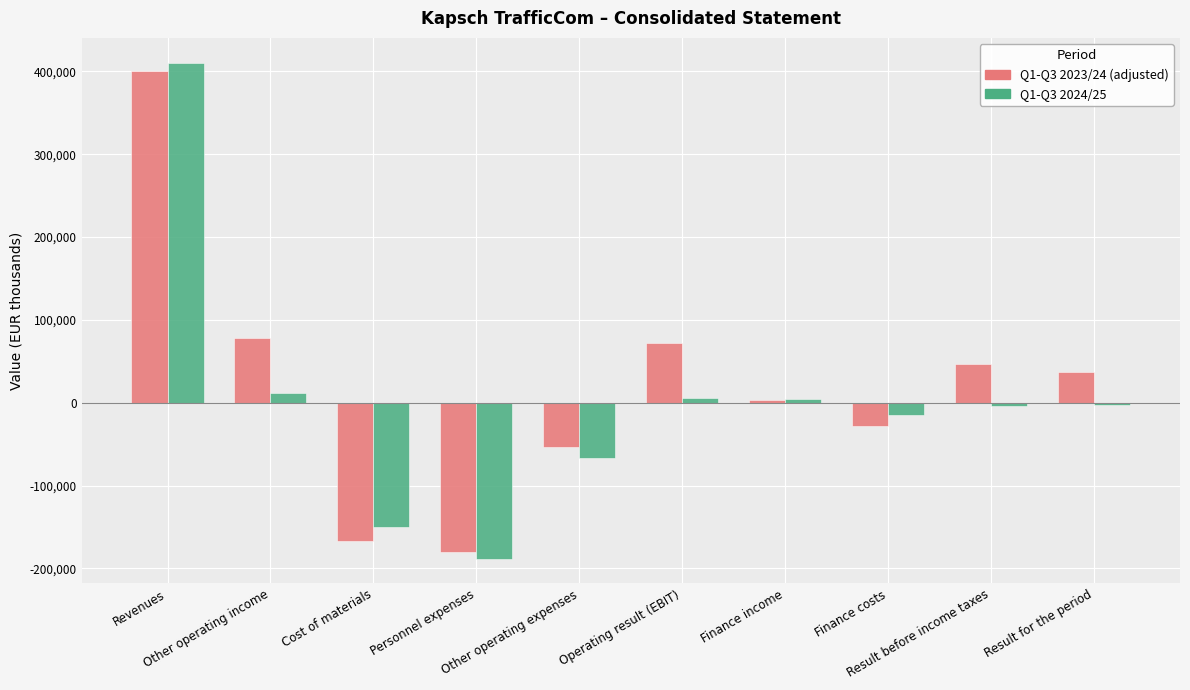

What is the greatest value displayed?

410597.5